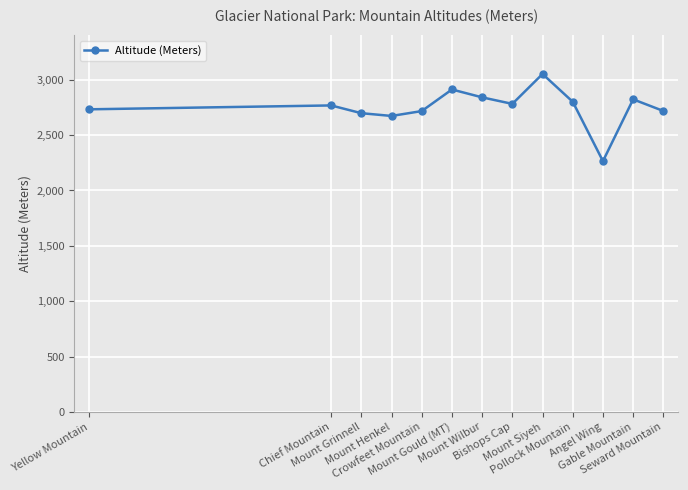

How many series are shown in this chart?

1